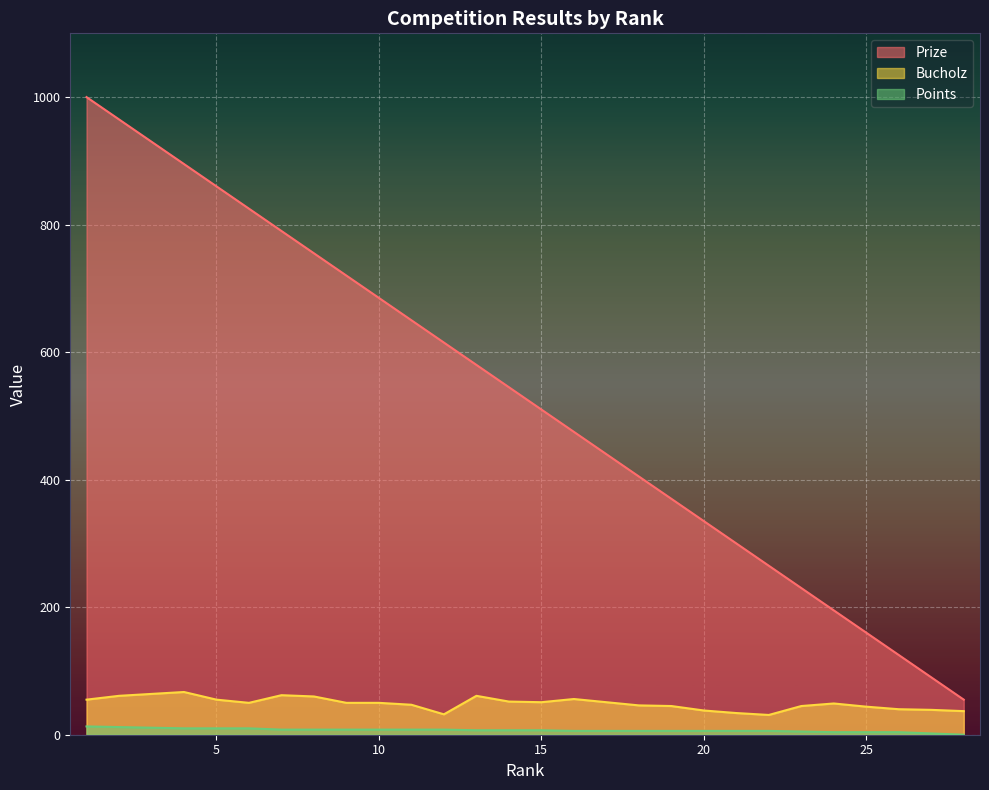

Rank the series at 23 from highest to lowest value.

Prize, Bucholz, Points